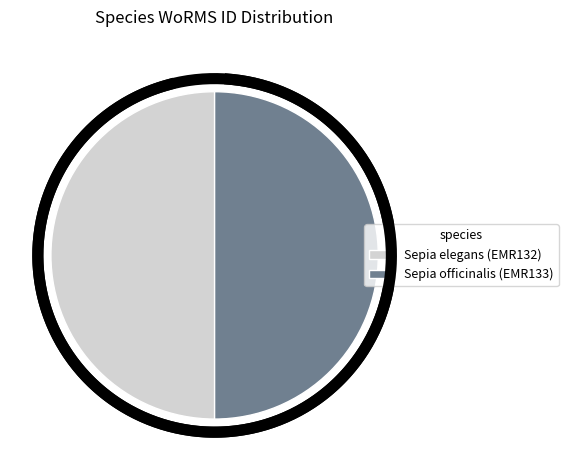

To the nearest percent, what percentage of the pie is Sepia officinalis (EMR133)?

50%